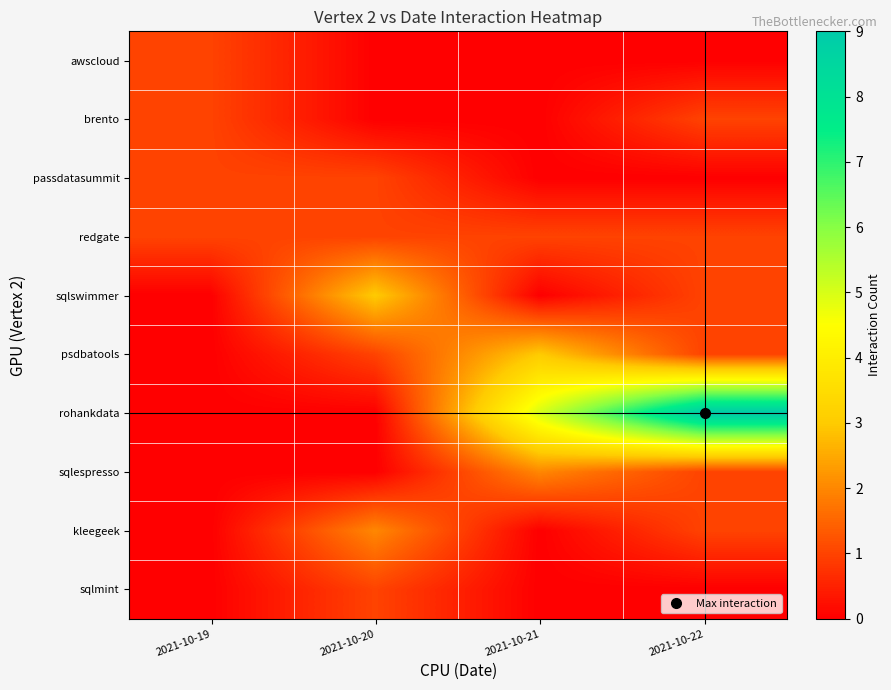

Which label corresponds to the smallest value in the chart?

2021-10-20